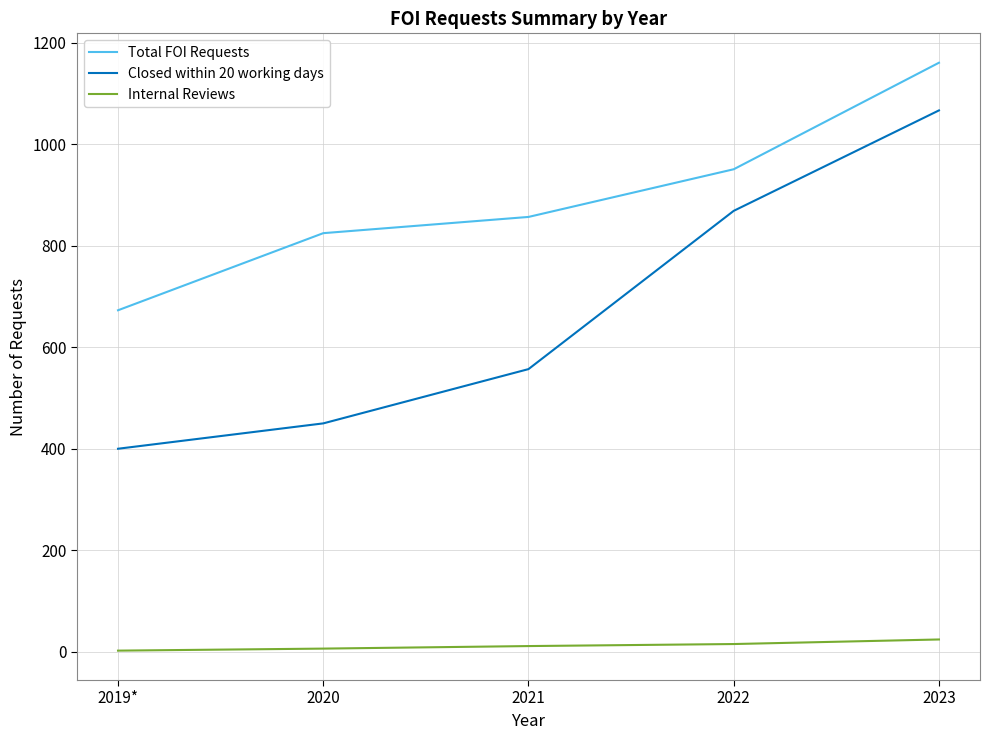

Read the Internal Reviews value at 2023, to the nearest 10.

20